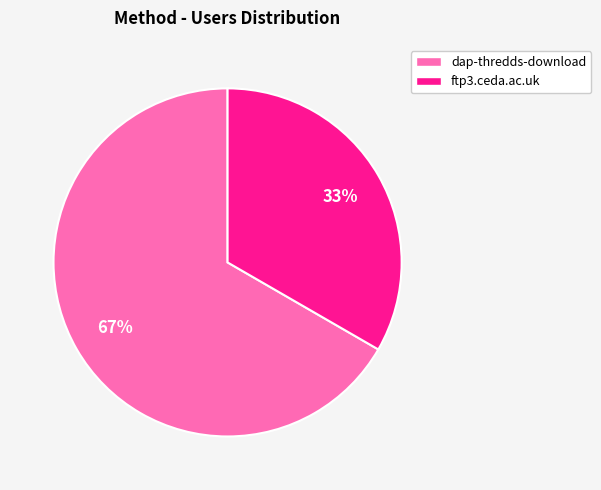

Between dap-thredds-download and ftp3.ceda.ac.uk, which is larger?

dap-thredds-download